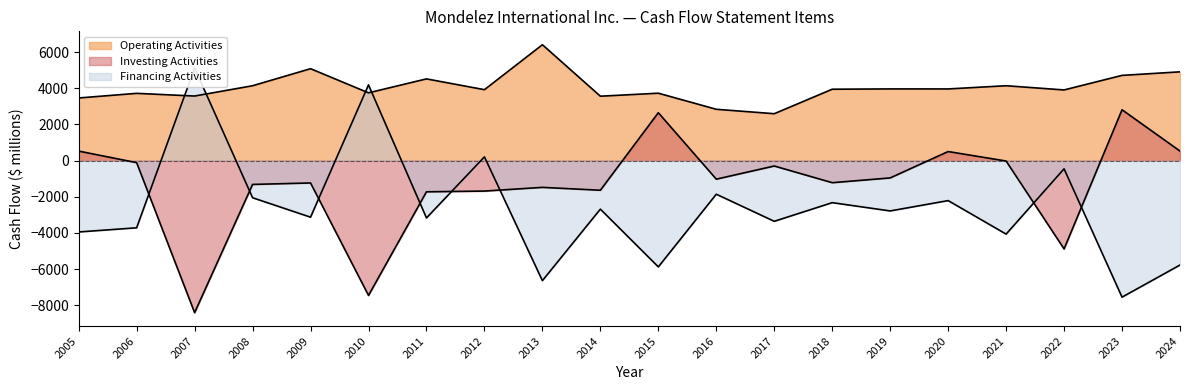

True or false: Financing Activities and Operating Activities cross at least once.

True